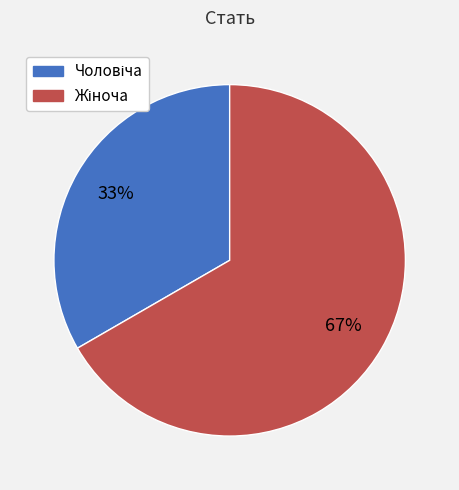

Is there any slice that represents more than half of the pie?

Yes